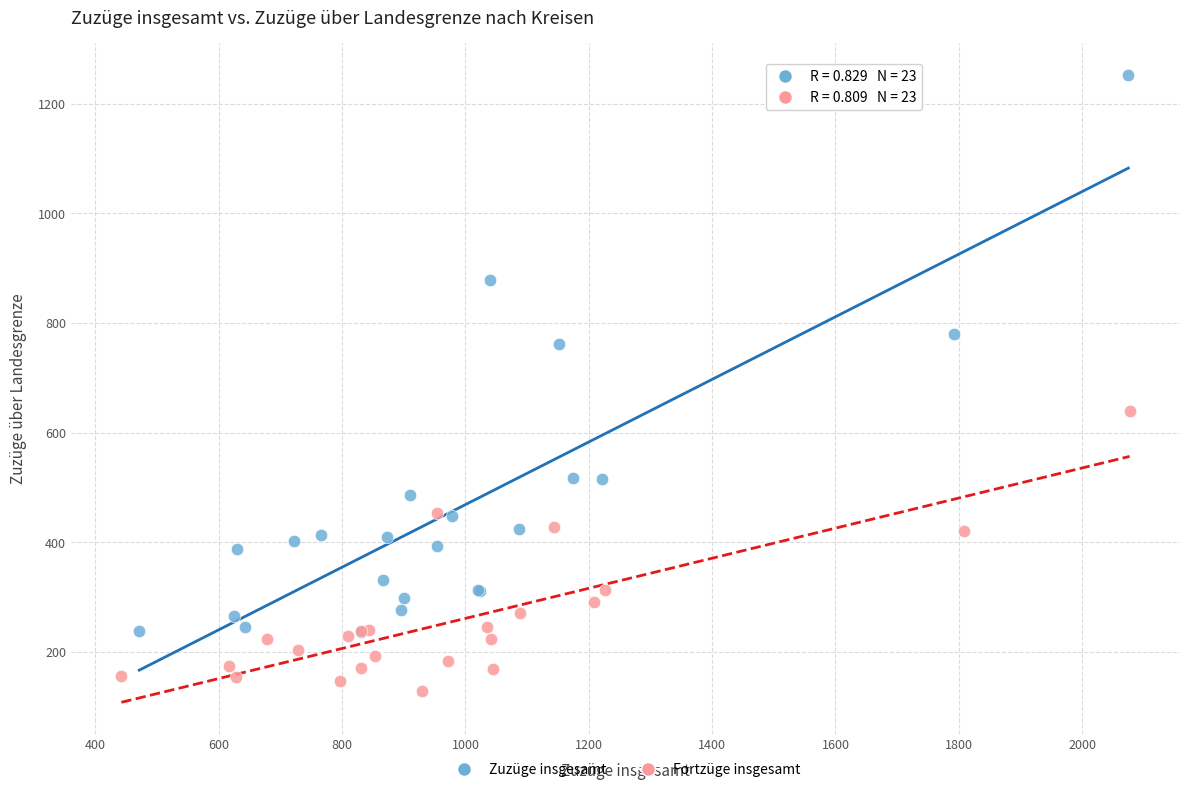

Which series contains the highest Y value?

Zuzüge insgesamt